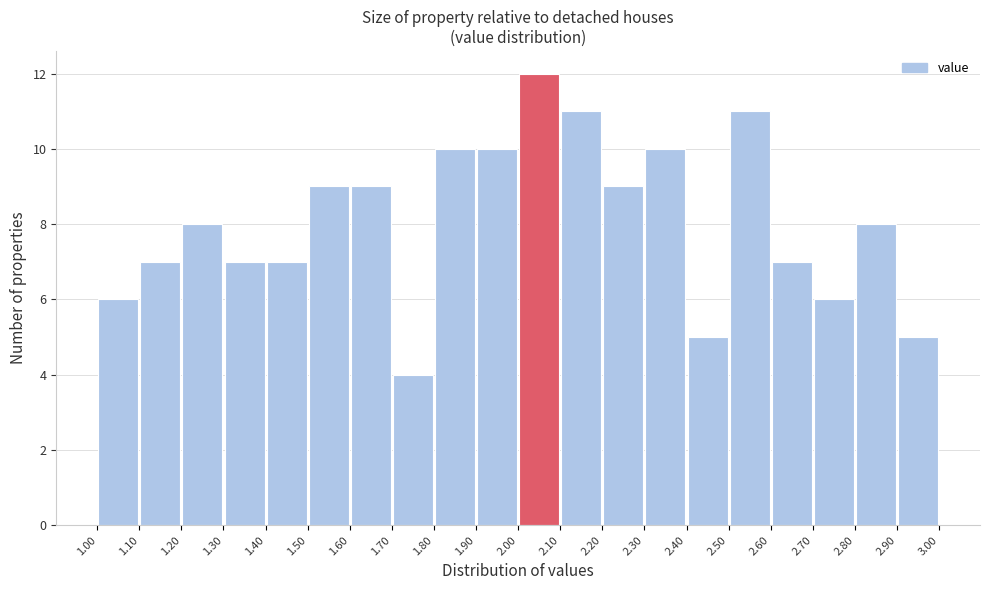

Which range on the x-axis has the tallest bar?

2.00 to 2.10